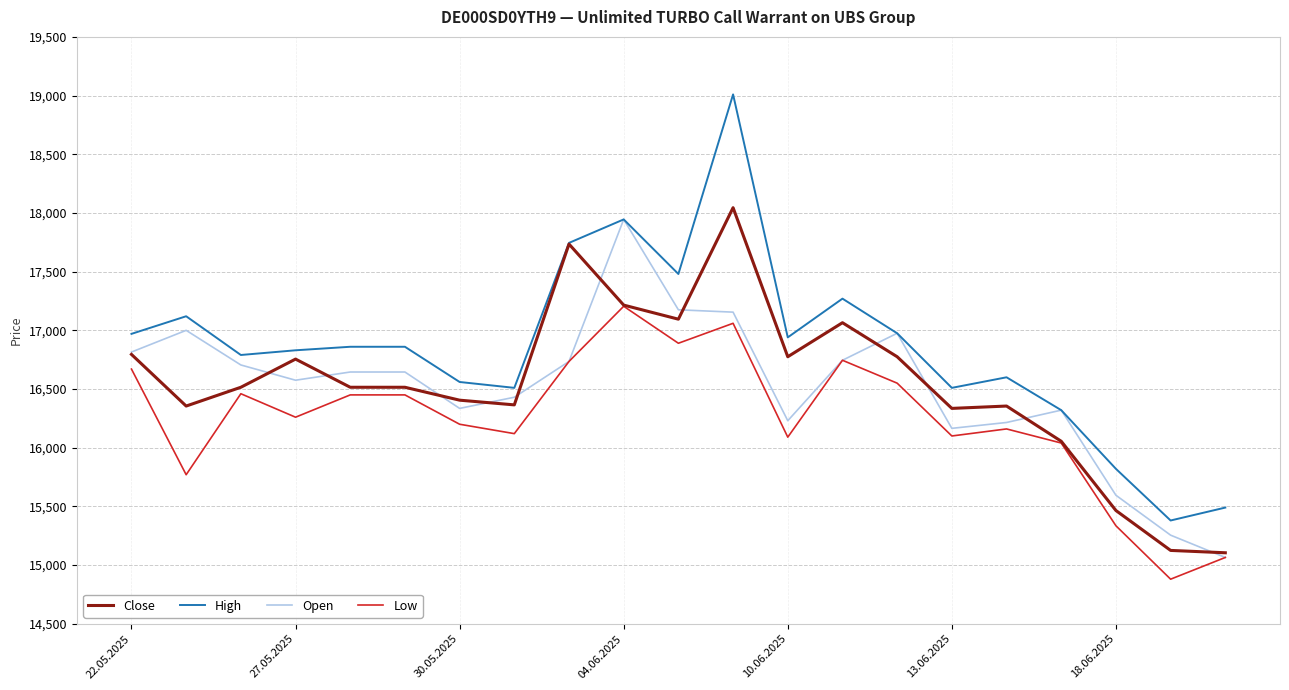

True or false: Low and High cross at least once.

False